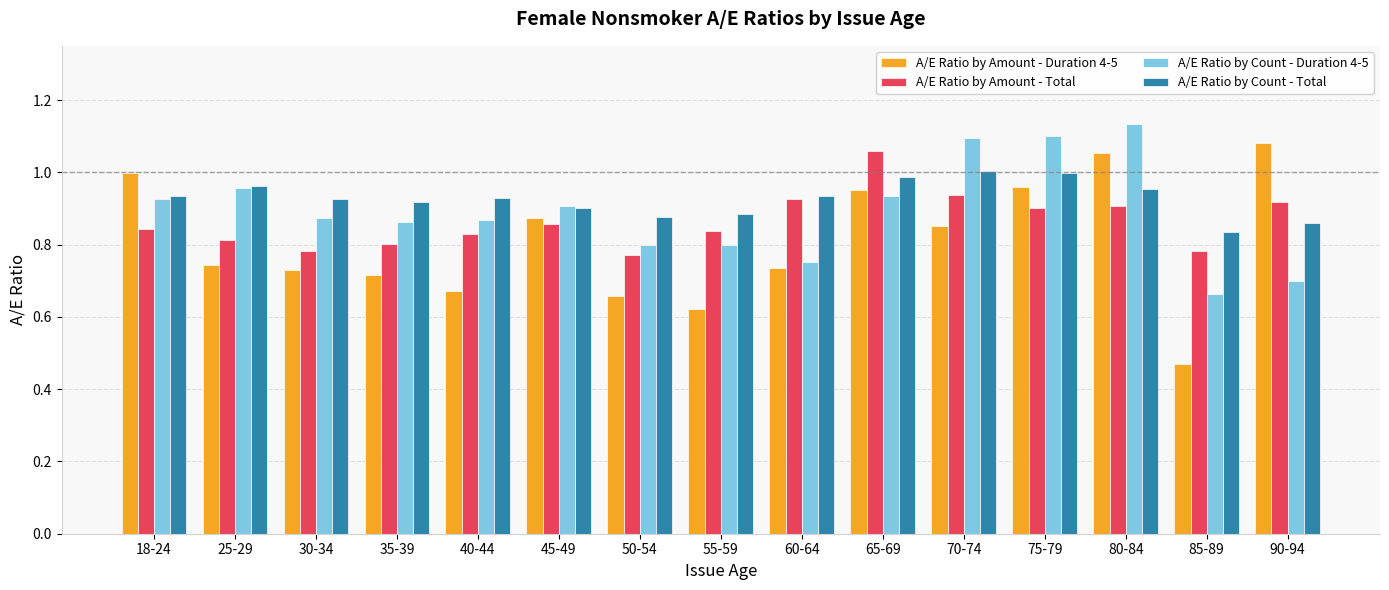

What is the label of the 12th bar from the left?

75-79